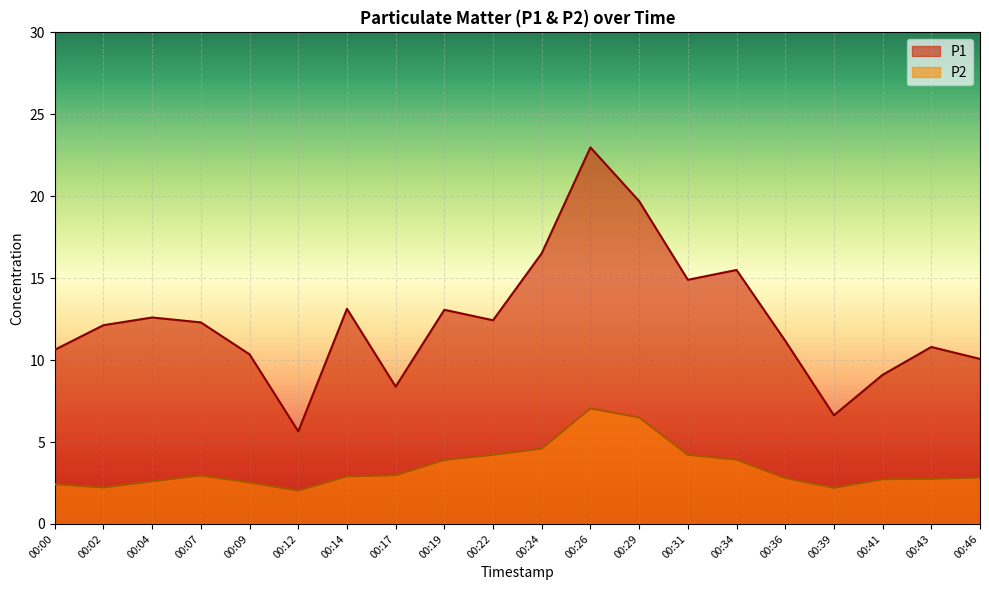

Which has a higher value, 00:07 or 00:00?

00:07